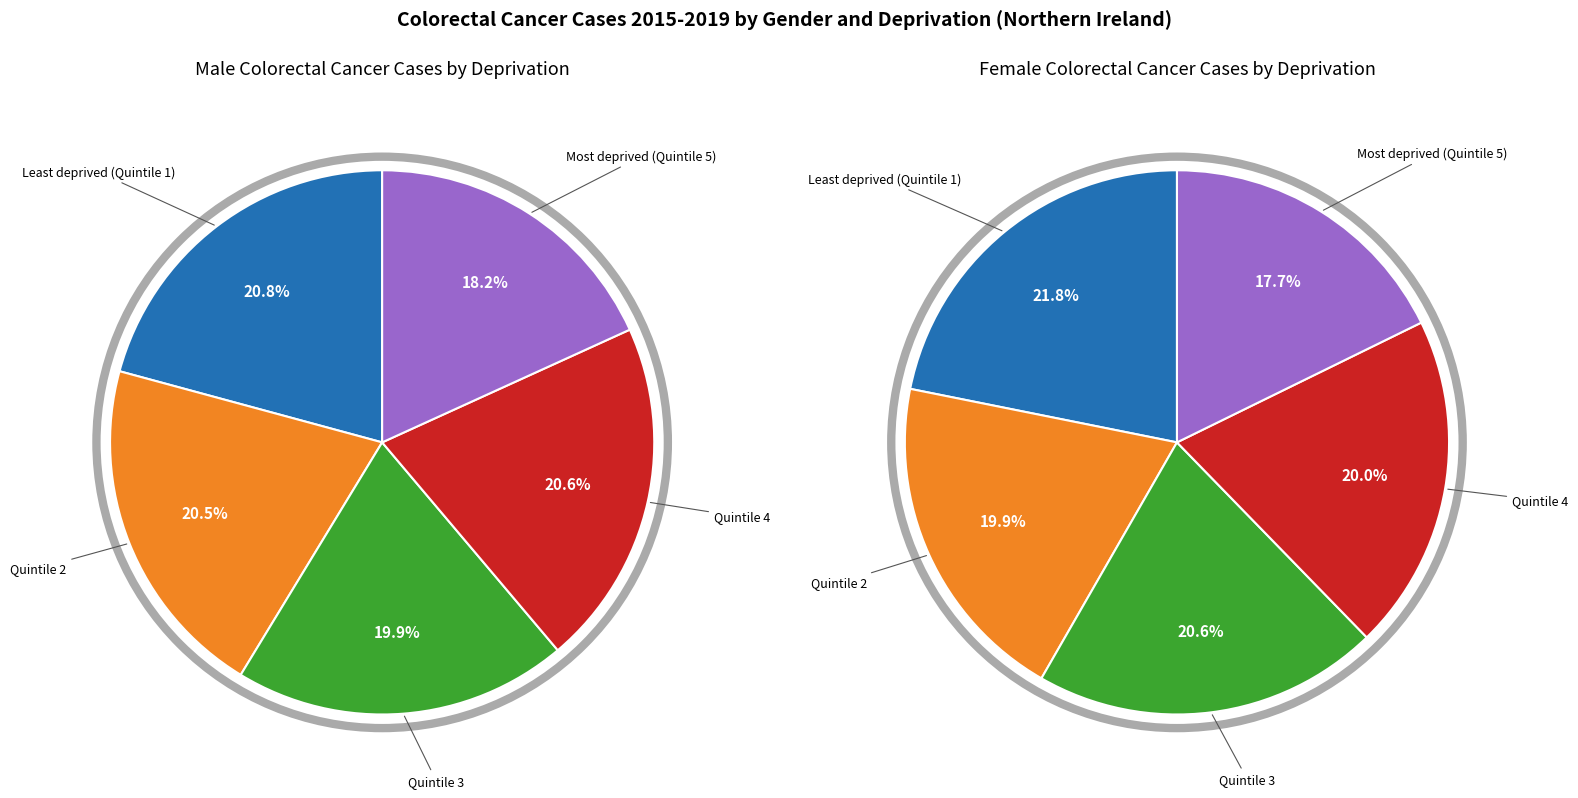

Combined, what portion of the pie is Quintile 2 and Quintile 3?

40.4%